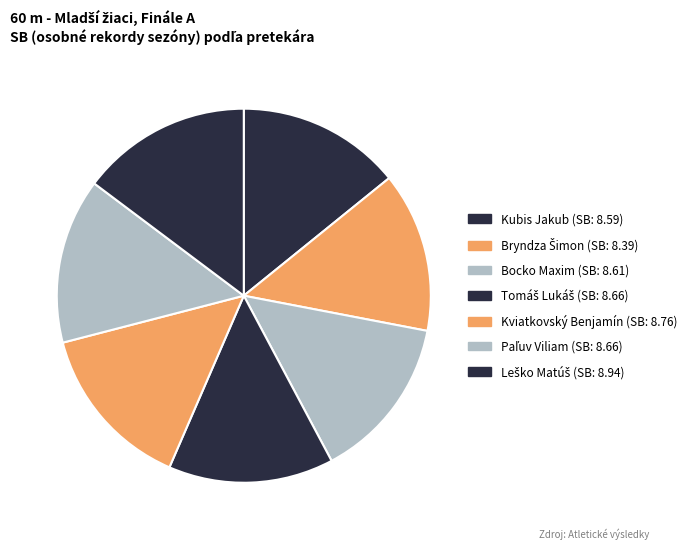

How many slices are in this pie chart?

7